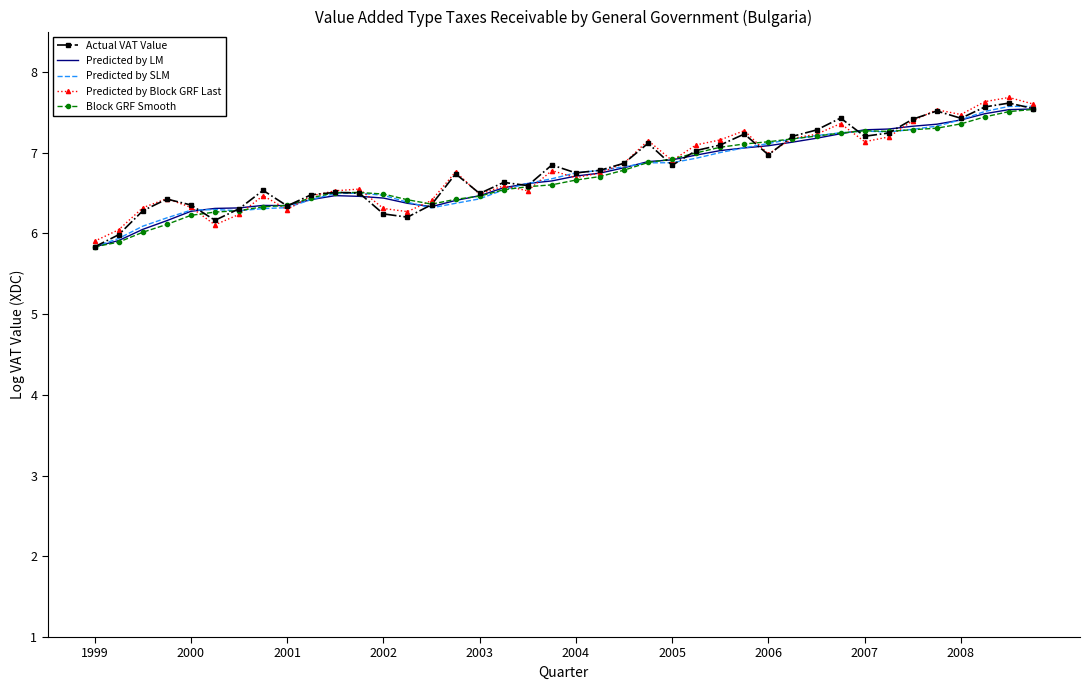

What is the maximum value for Predicted by LM?

7.5